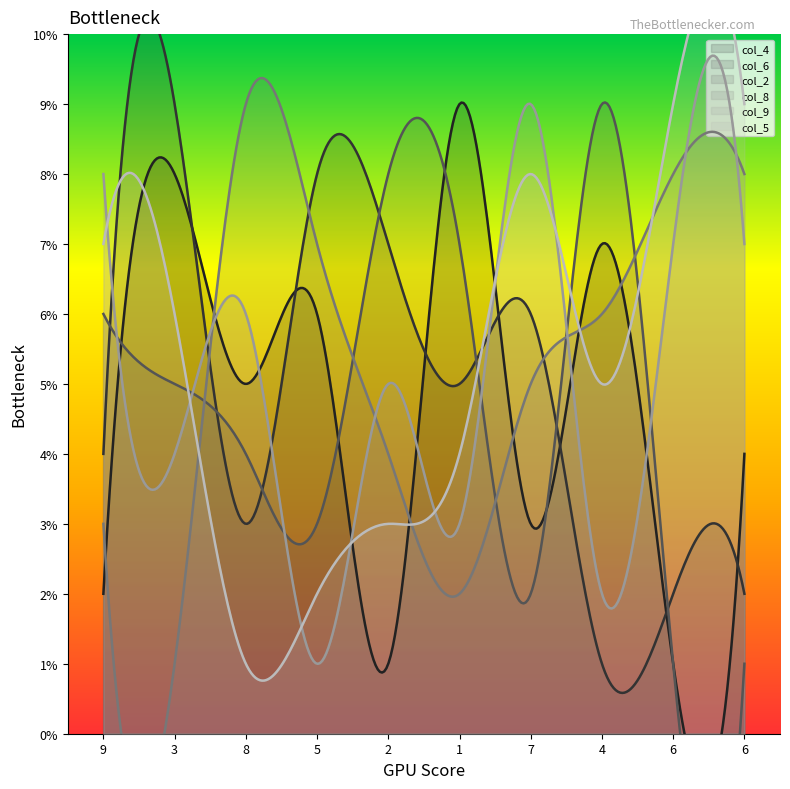

Where is col_5 nearest to the value 5?

4